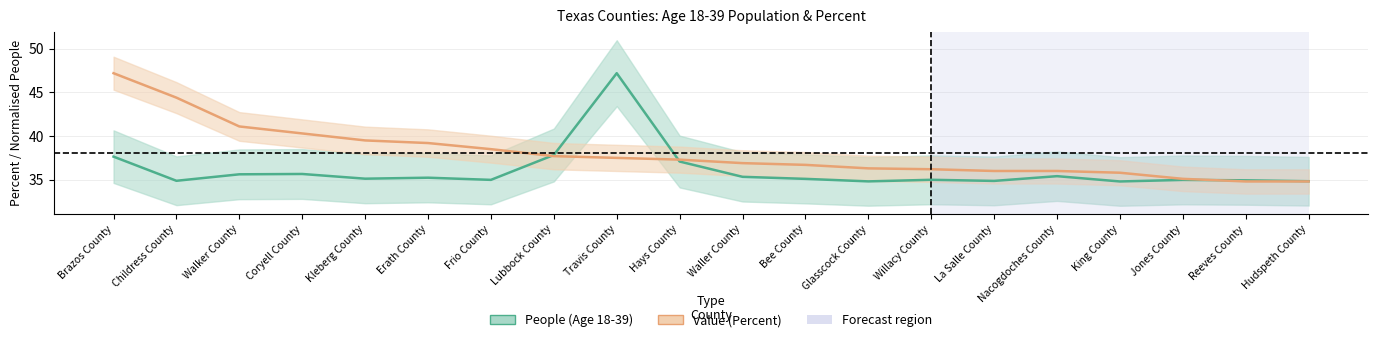

Which series changed the most between Travis County and Bee County?

People (Age 18-39)